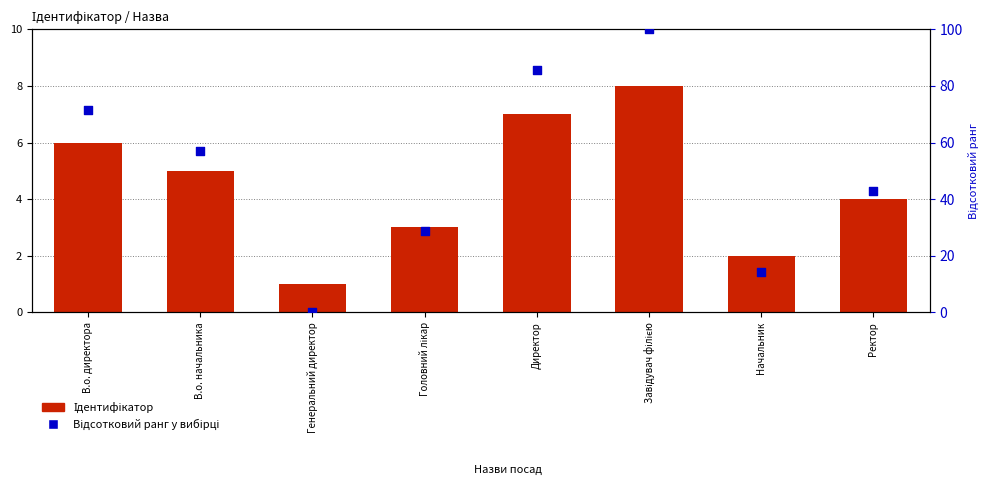

Which series reaches the minimum Y coordinate?

Відсотковий ранг у вибірці